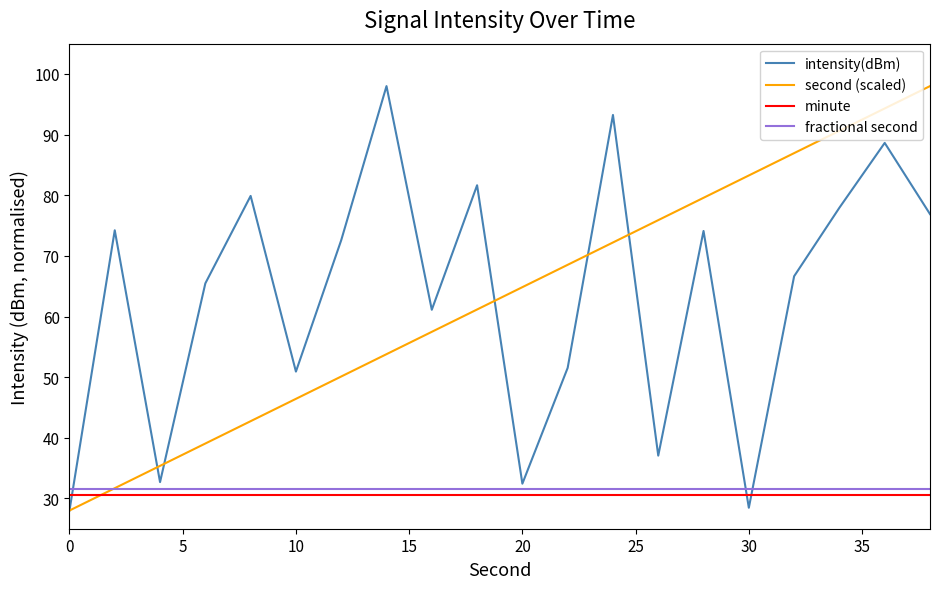

What is the lowest value of the second (scaled) series?

28.0